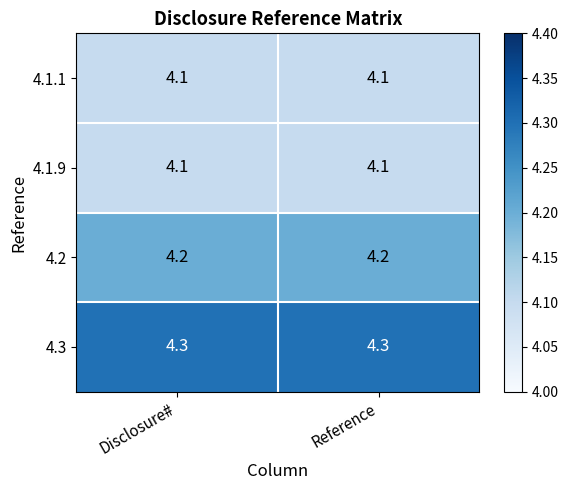

How many distinct data groups are displayed?

4